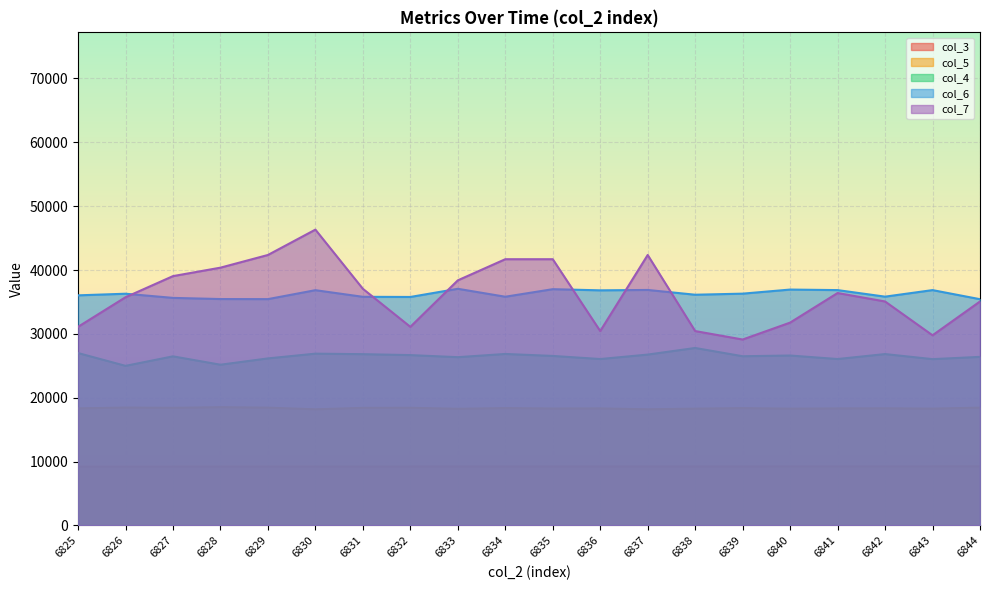

True or false: col_4 and col_5 cross at least once.

False